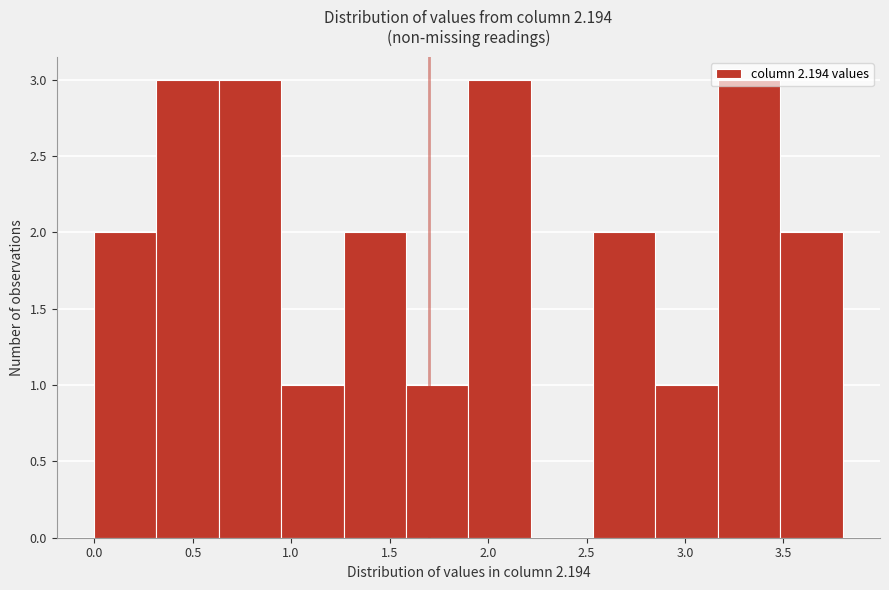

Reading left to right, list every bar in this chart as the range it spans on the x-axis followed by its height. Neither the bar edges nor the heights are printed on the chart, so give them approximately, as read against the axes.

0.00 to 0.30: 2
0.30 to 0.65: 3
0.65 to 0.95: 3
0.95 to 1.25: 1
1.25 to 1.60: 2
1.60 to 1.90: 1
1.90 to 2.20: 3
2.20 to 2.55: 0
2.55 to 2.85: 2
2.85 to 3.15: 1
3.15 to 3.50: 3
3.50 to 3.80: 2